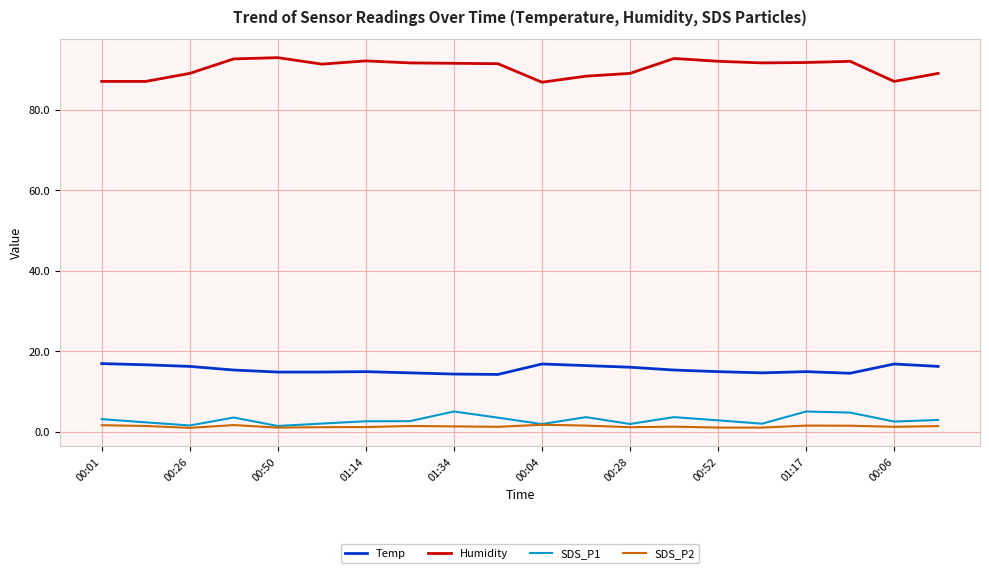

True or false: SDS_P2 and Temp cross at least once.

False